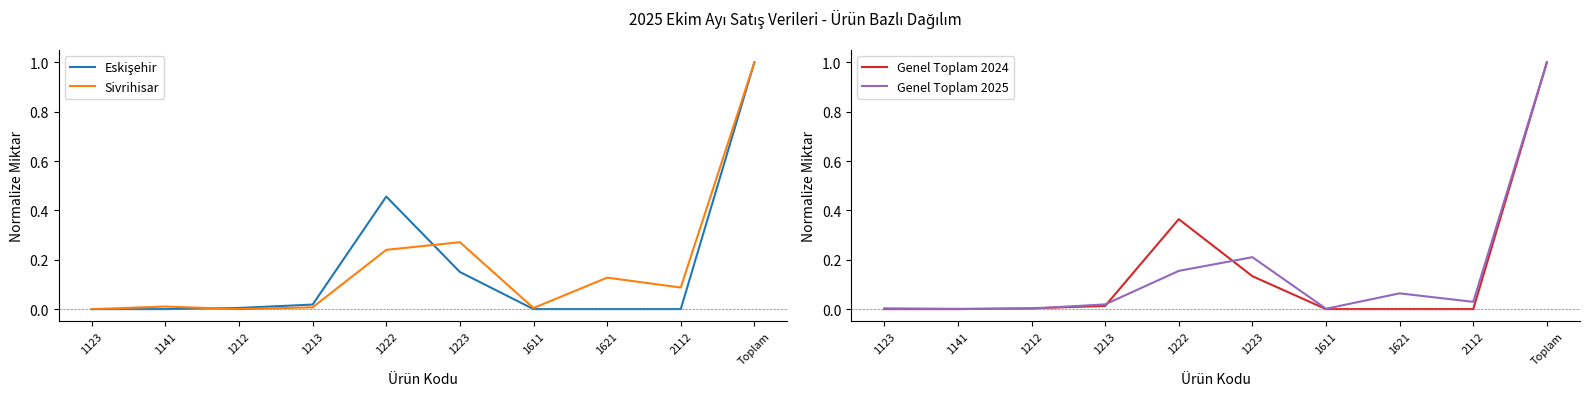

What is the maximum value for Sivrihisar?

1.0